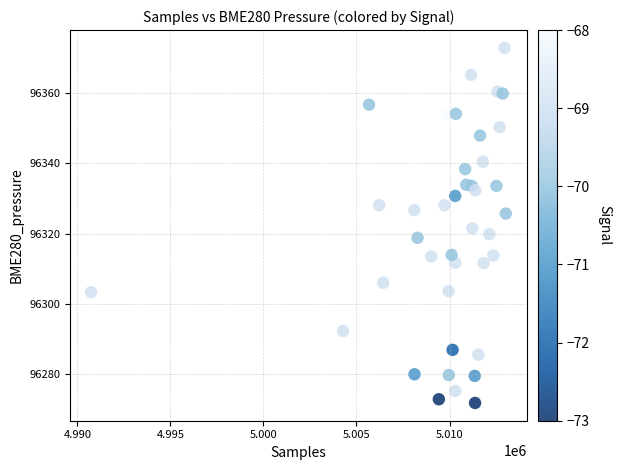

What is the range of Y values (max minus min)?

101.3